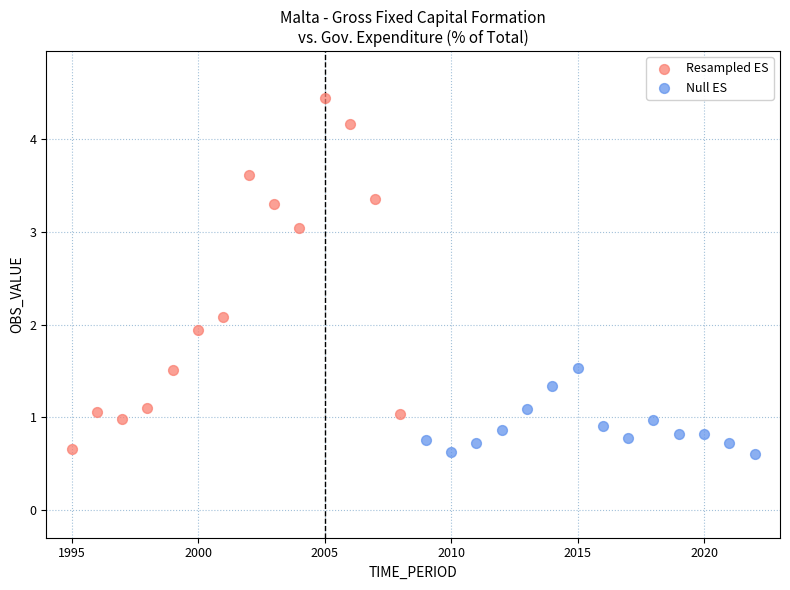

Which series contains the highest Y value?

Resampled ES